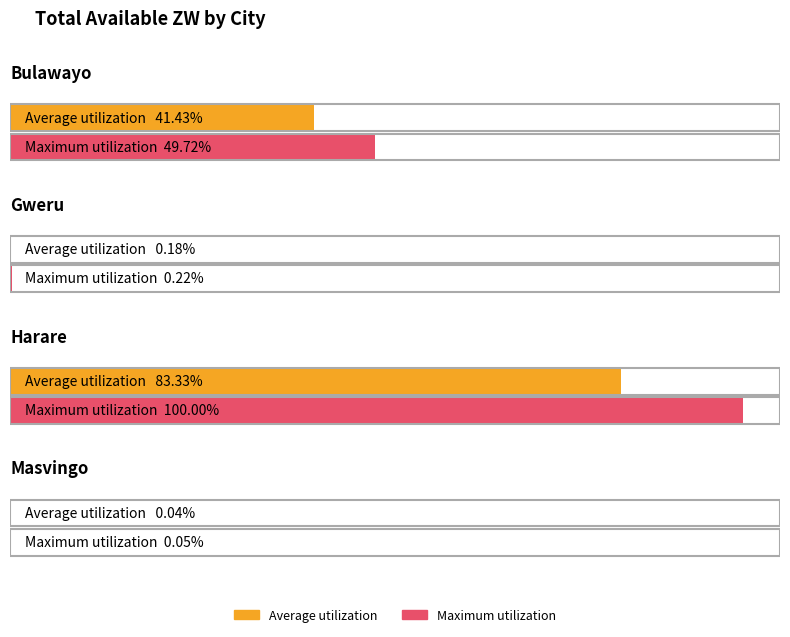

What is the difference between the Total available values at Masvingo and Harare?

62461.5